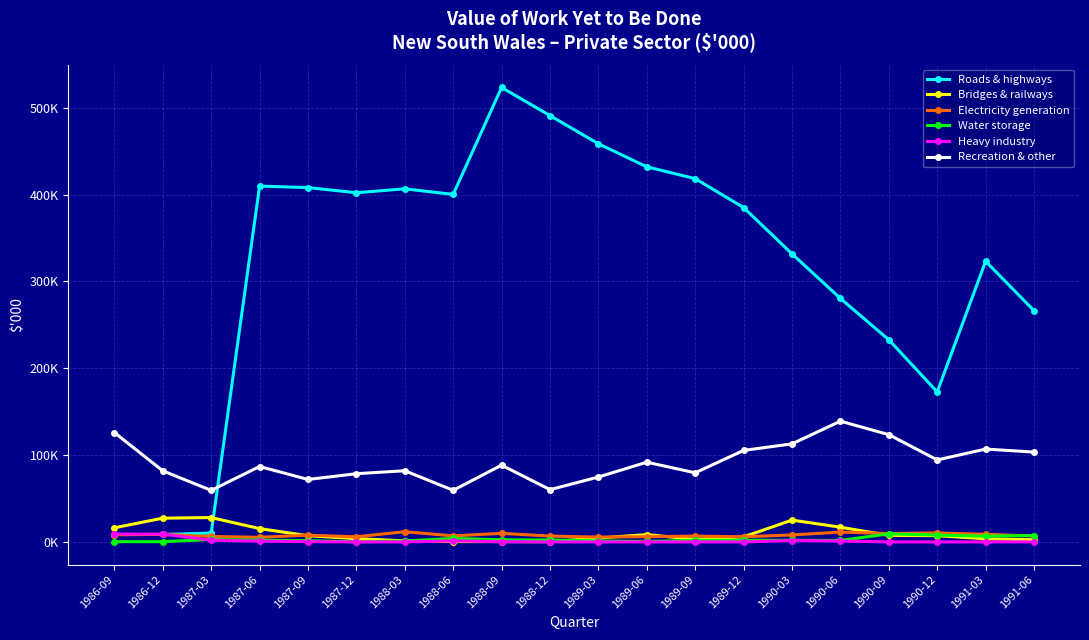

What is the value of the Water storage point at the 2nd from the left?

271